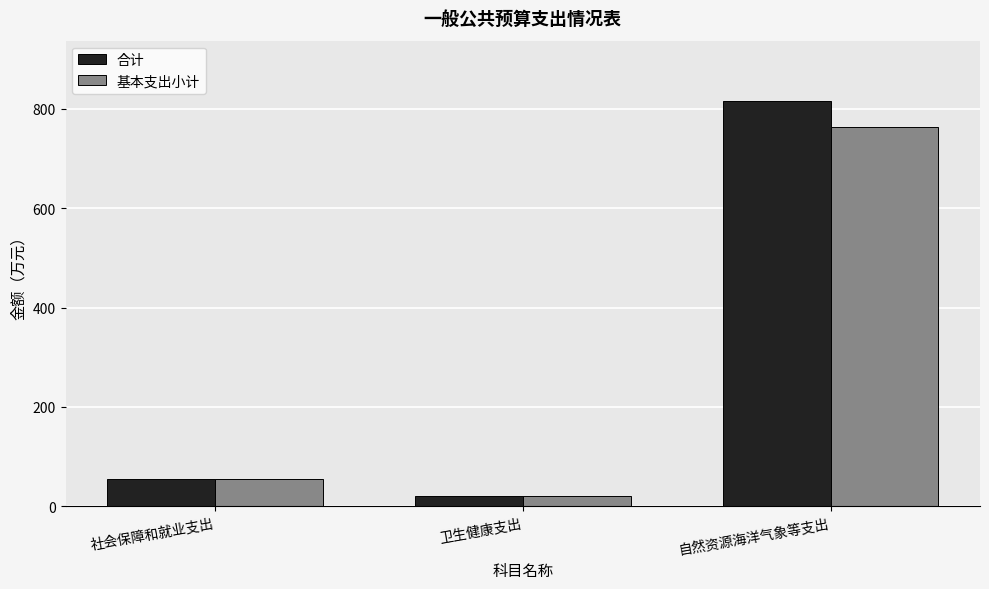

How many values in the 合计 series are below 54?

1